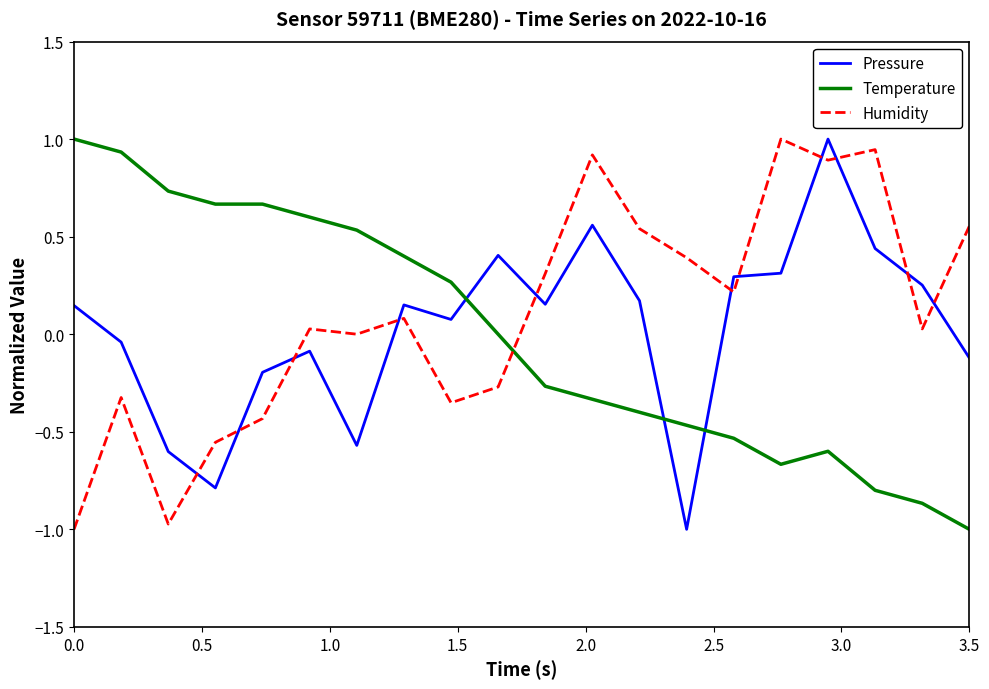

What is the minimum value for Temperature?

-1.0